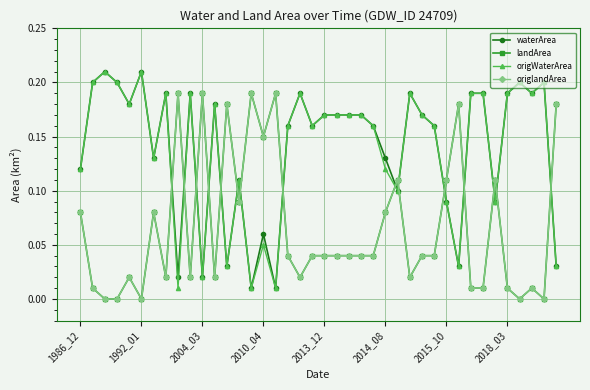

Is this an area chart (filled region under the line)?

No